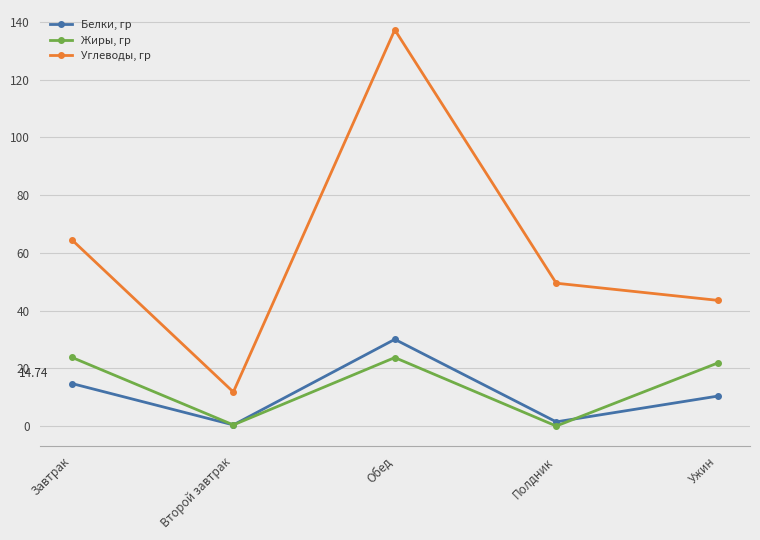

How many distinct data groups are displayed?

3